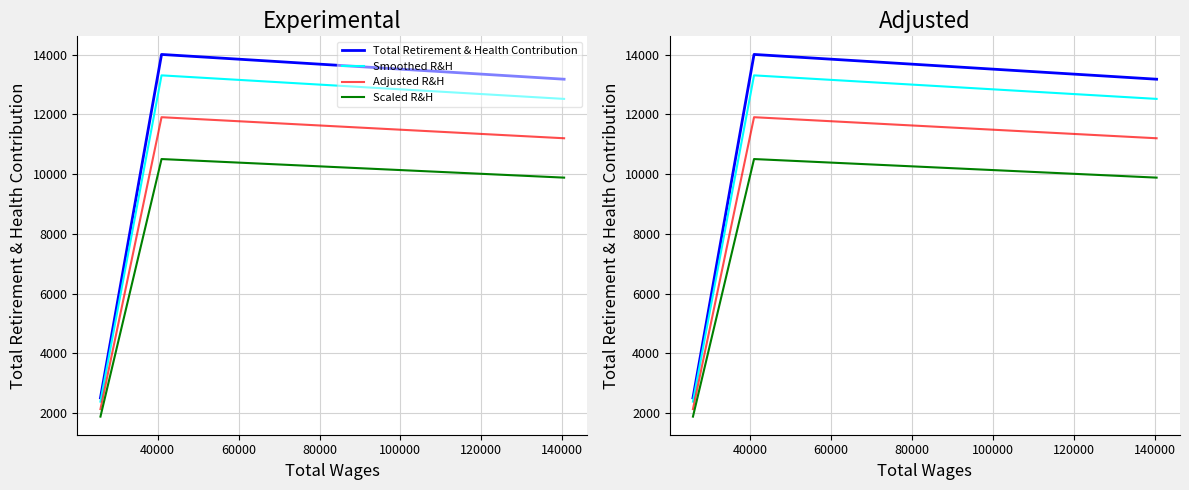

What is the spread (max minus min) of values at 40000?

3501.2